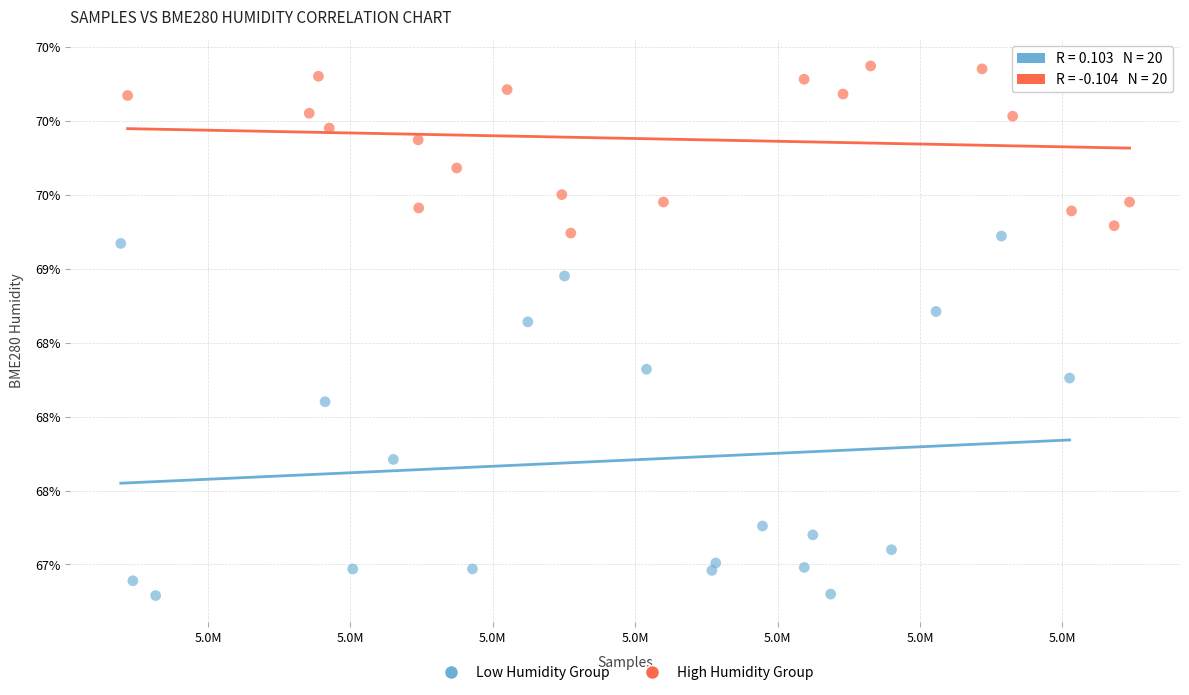

What are all the series names shown in the legend?

Low Humidity Group, High Humidity Group